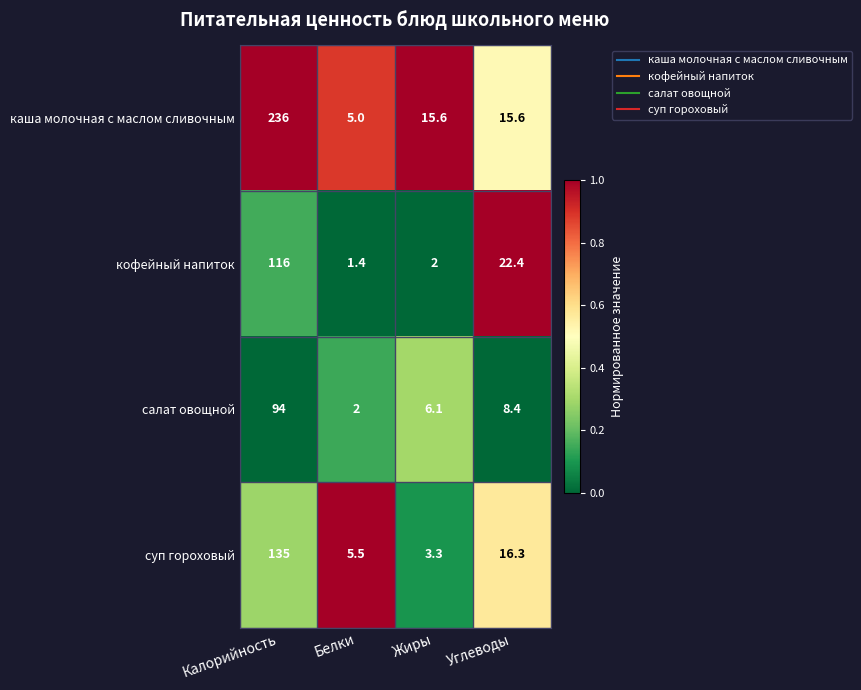

Rank the series at Углеводы from lowest to highest value.

салат овощной, каша молочная с маслом сливочным, суп гороховый, кофейный напиток